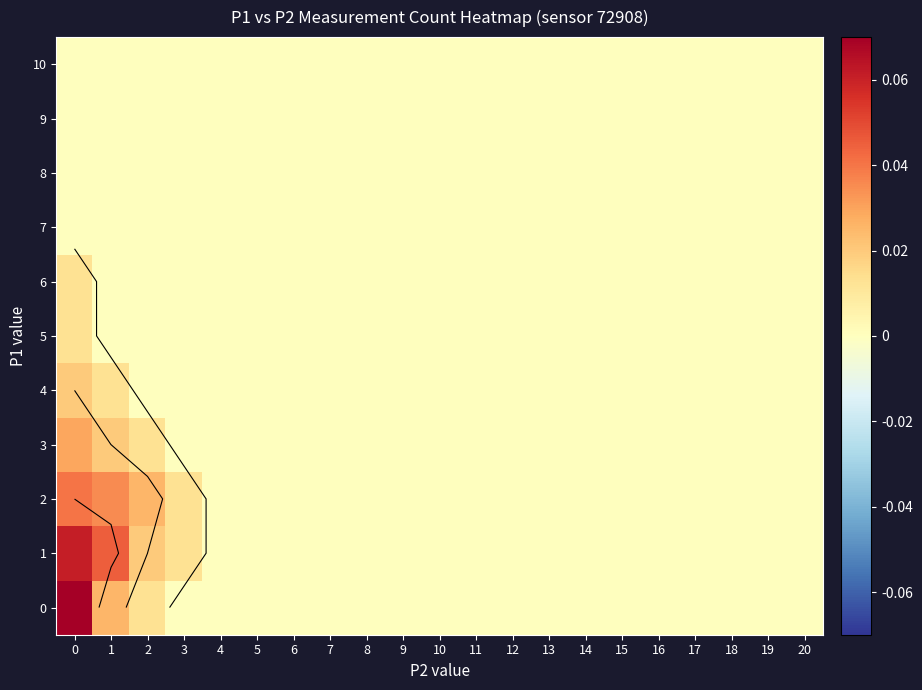

Count the number of categories in the chart.

21